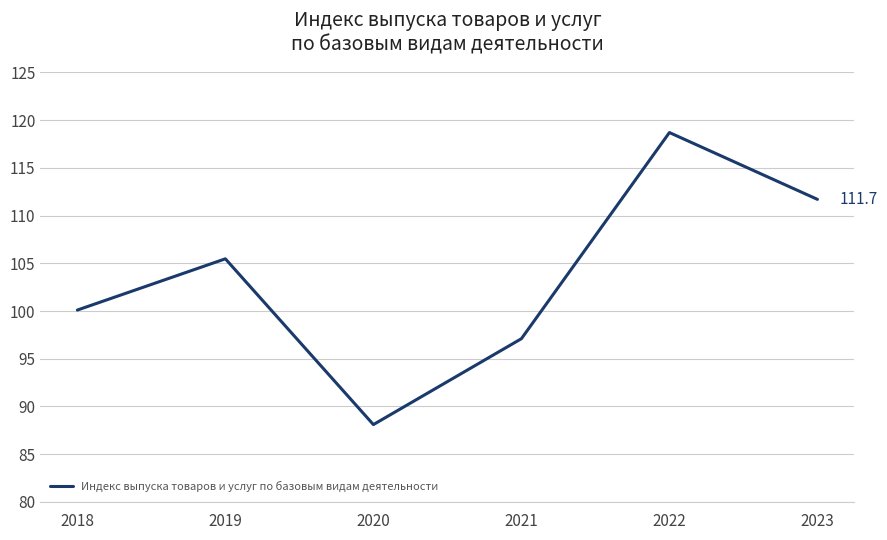

At which label does the data first exceed 105?

2019